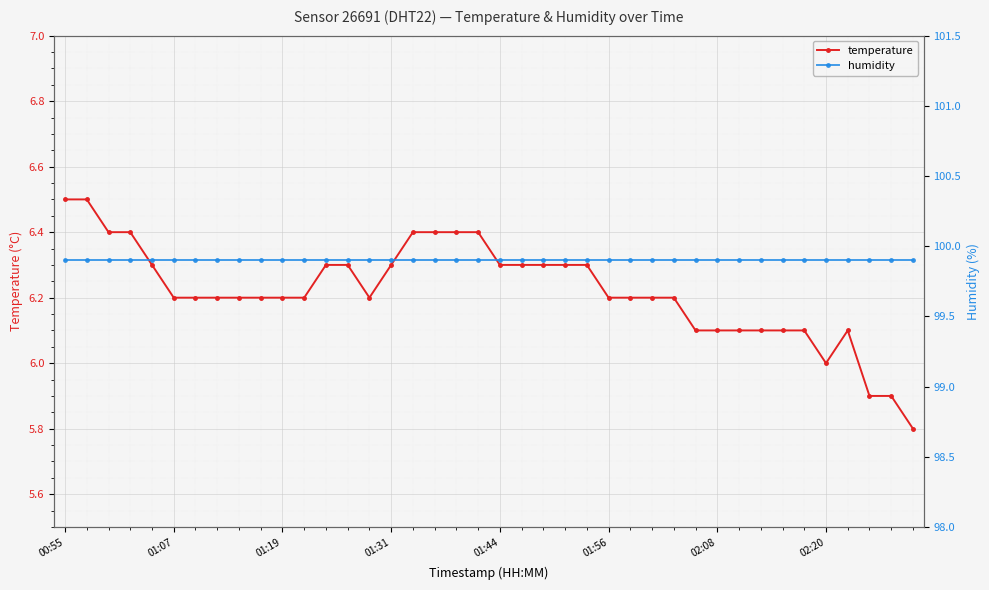

What is the value of the temperature point at the 15th from the left?

6.2